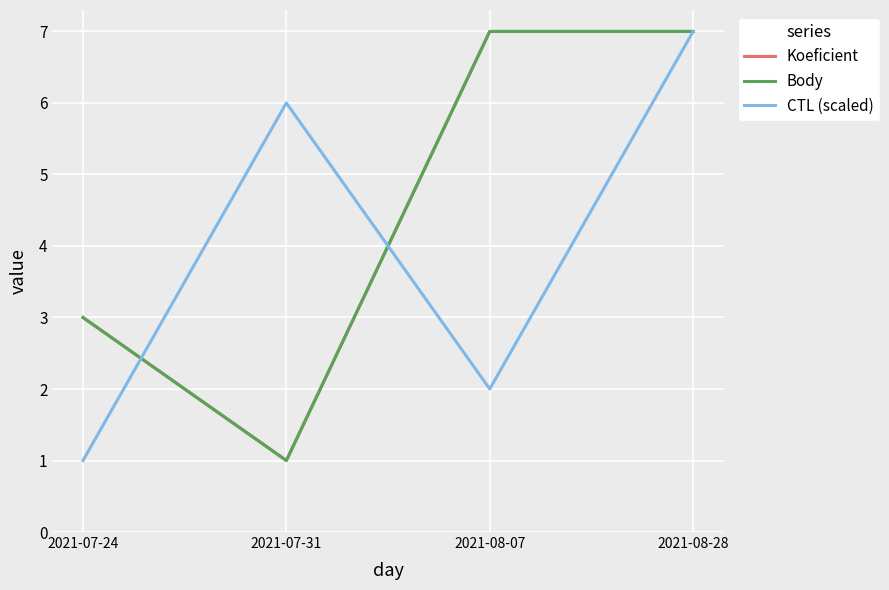

True or false: Body has a value of 3.0 at 2021-07-24.

True